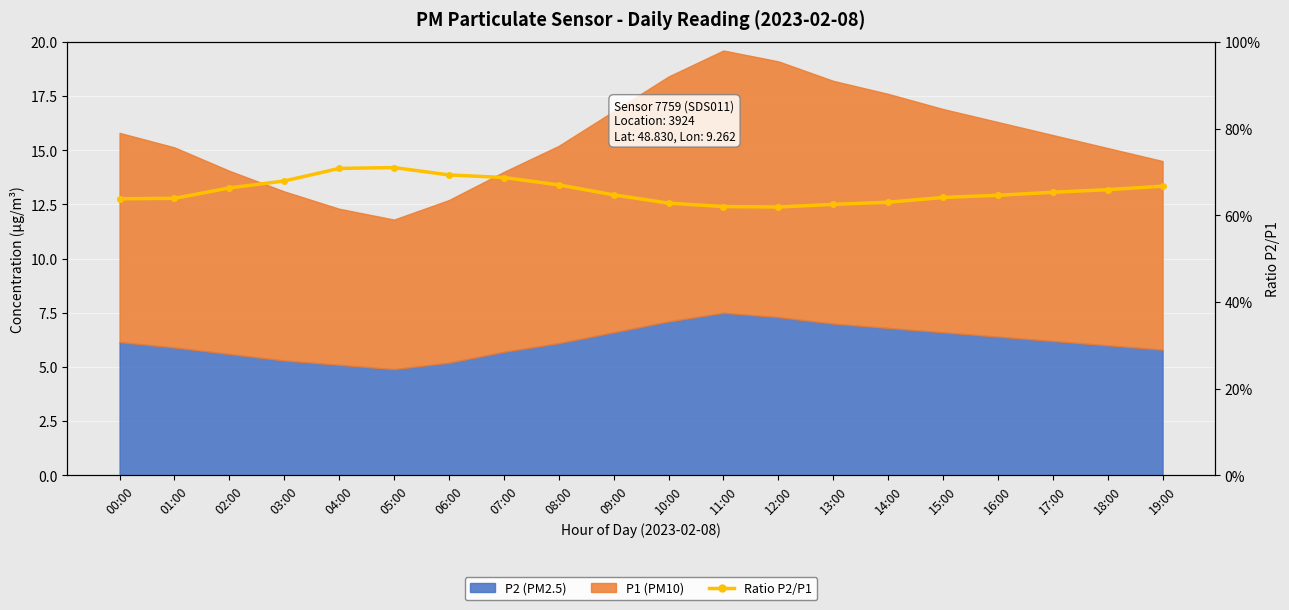

List the labels in order of value, largest first.

05:00, 04:00, 06:00, 07:00, 03:00, 08:00, 19:00, 02:00, 18:00, 17:00, 09:00, 16:00, 15:00, 01:00, 00:00, 14:00, 10:00, 13:00, 11:00, 12:00